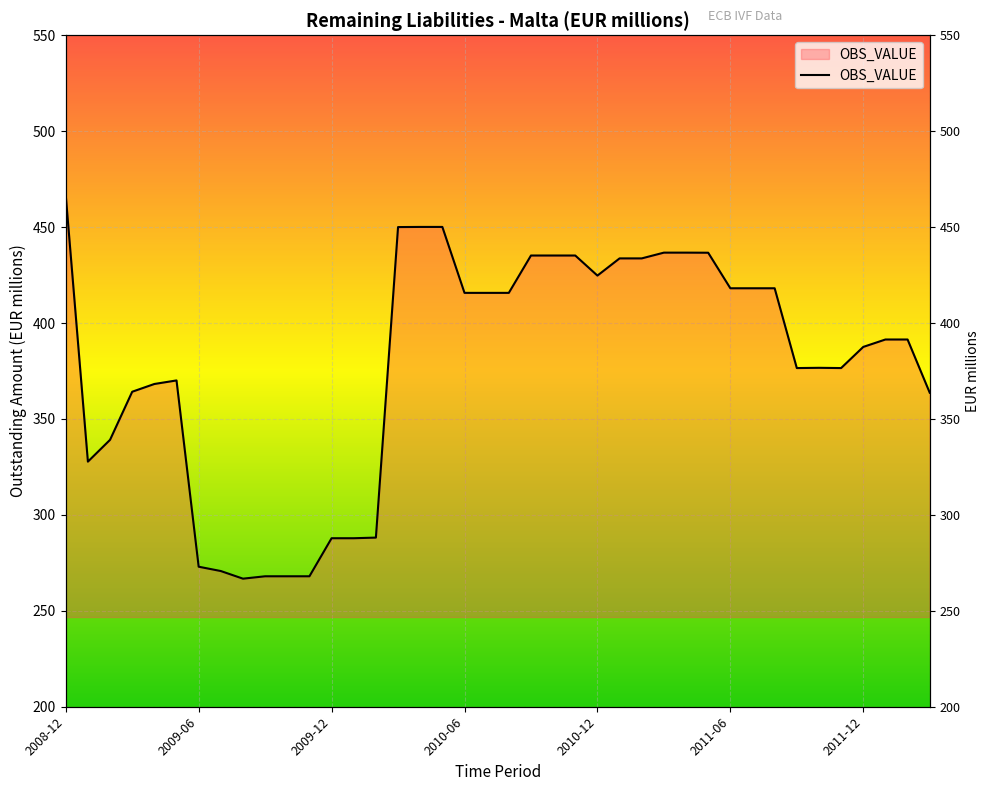

At which category does the data reach its first local peak?

2009-05